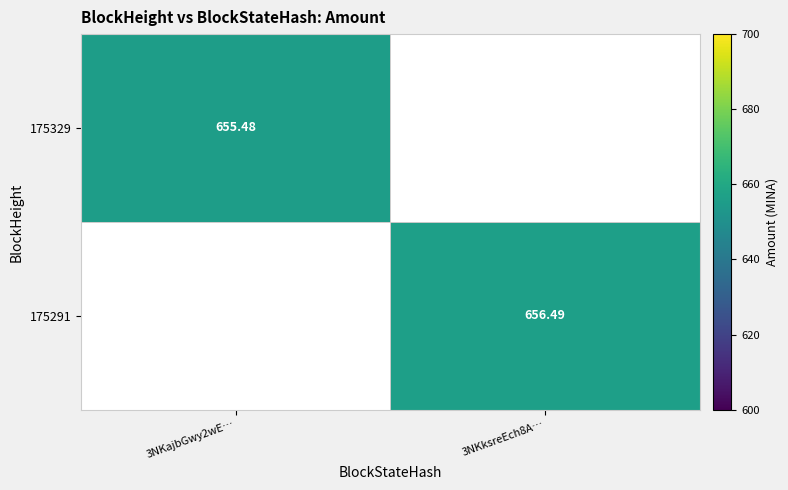

Is the value of 175291 at 3NKksreEch8A… greater than the value of 175329 at 3NKajbGwy2wE…?

Yes